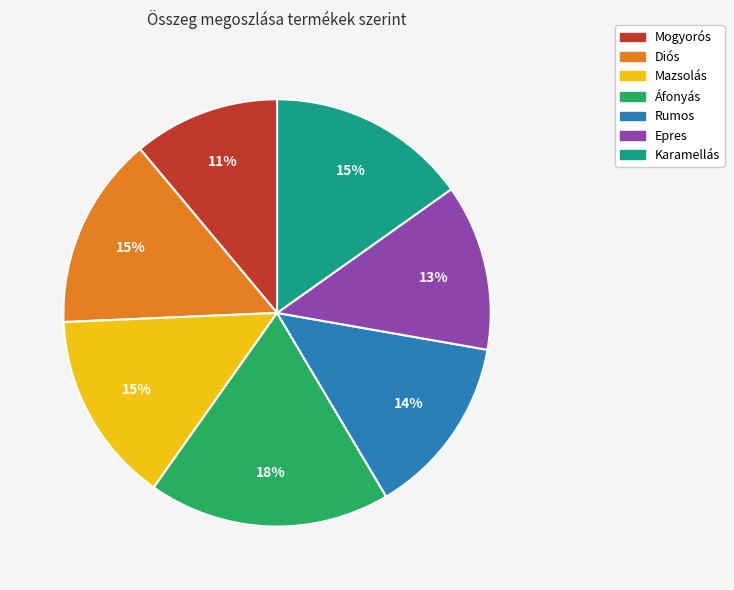

Combined, do Áfonyás and Karamellás account for over 50%?

No